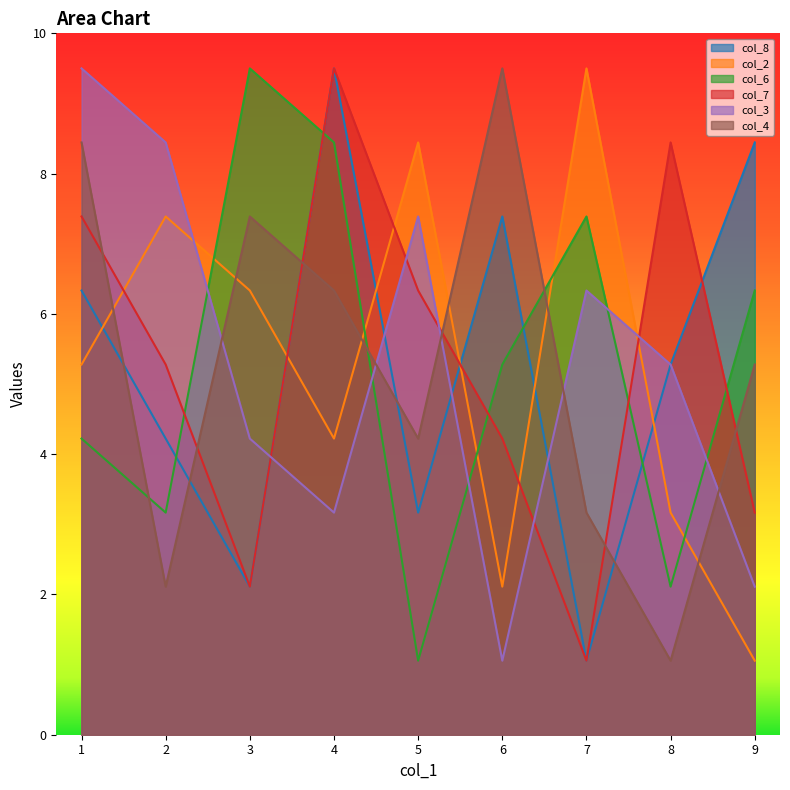

What is the value of the col_7 point at the 3rd from the left?

2.1